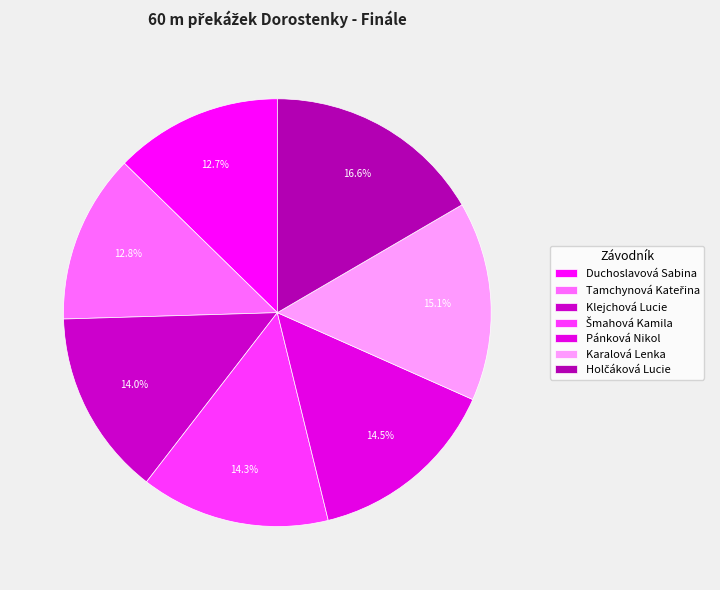

Does Karalová Lenka account for over 50% of the chart?

No